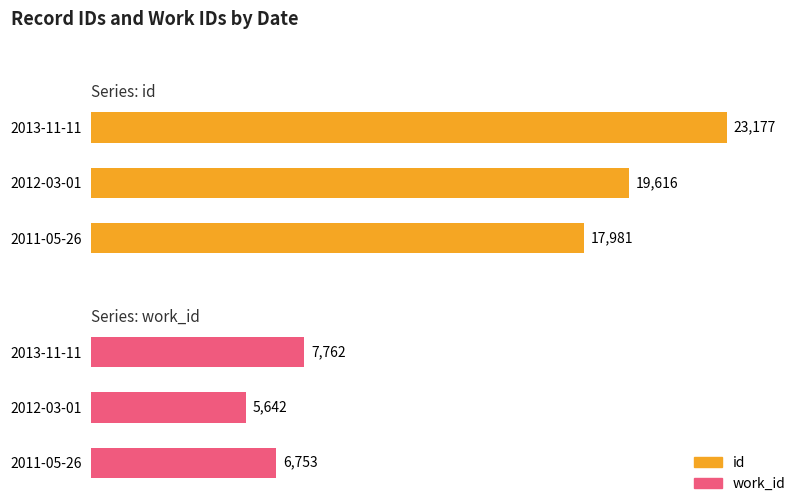

Is it true that work_id equals 6753 at 2011-05-26?

True